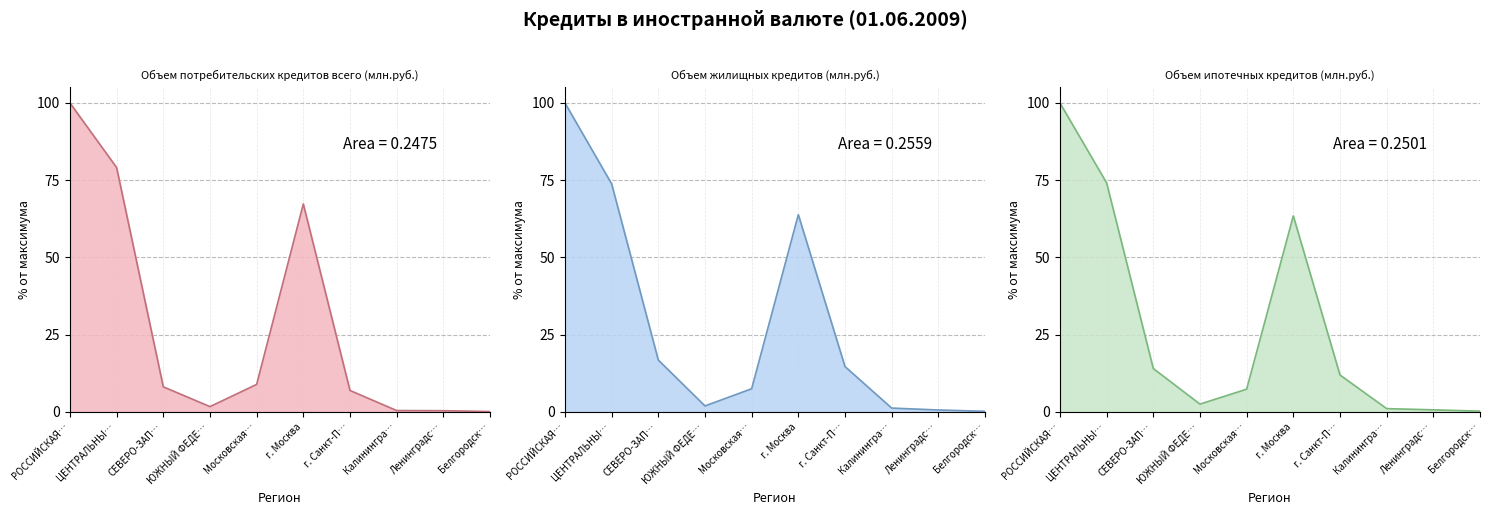

List the series in order of their overall mean, highest first.

Объем жилищных кредитов (млн.руб.), Объем ипотечных кредитов (млн.руб.), Объем потребительских кредитов всего (млн.руб.)